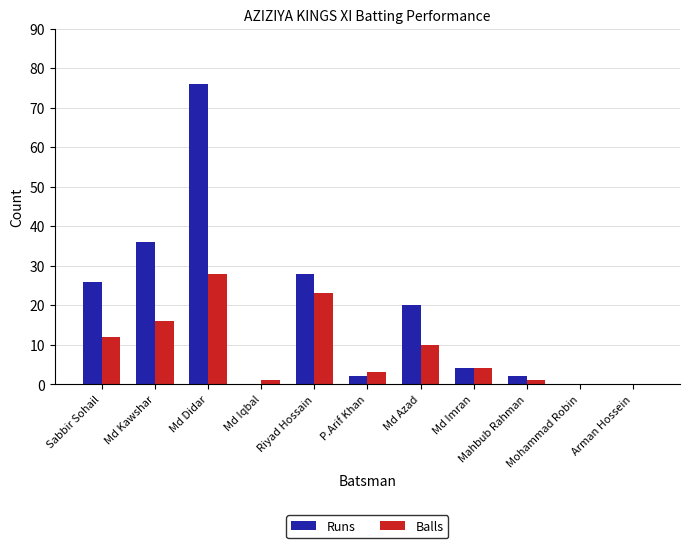

Which series has the largest total across all categories?

Runs